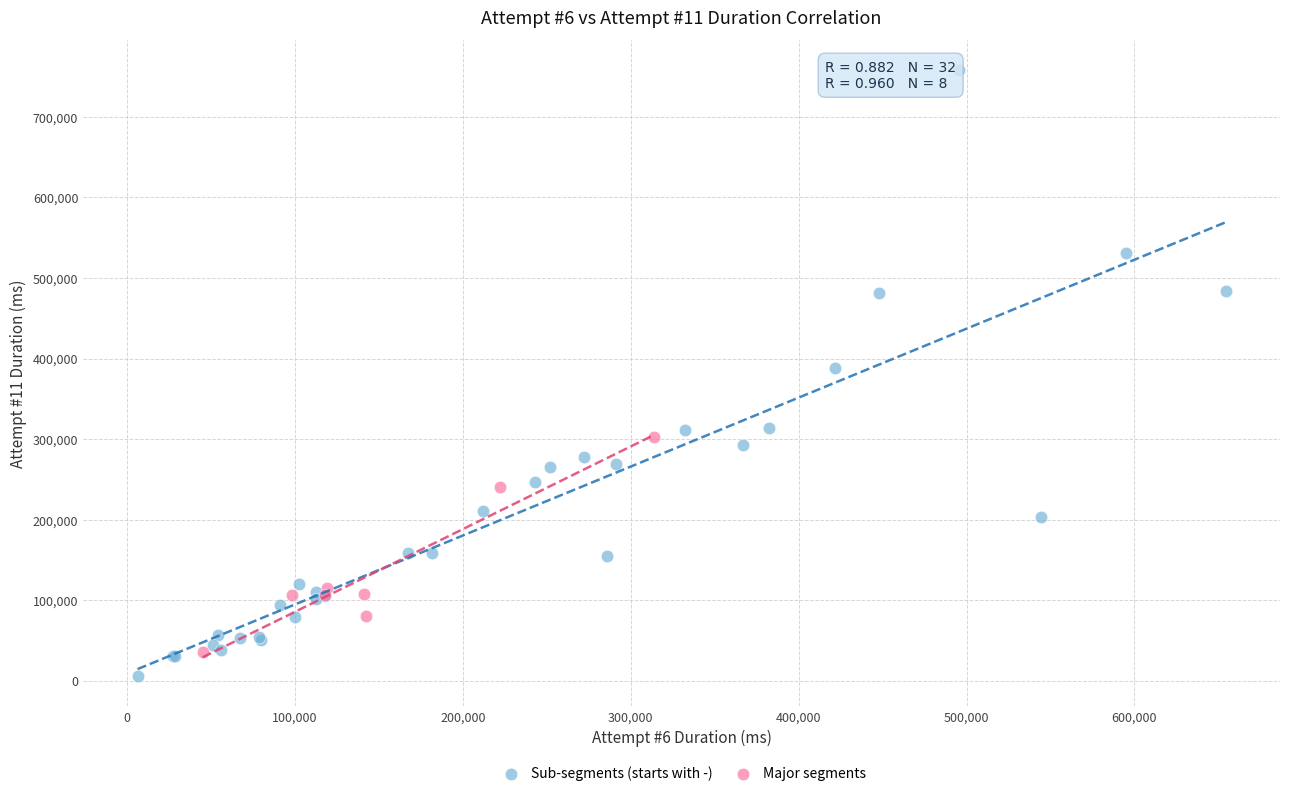

Which series has the largest Y range (max minus min)?

Sub-segments (starts with -)